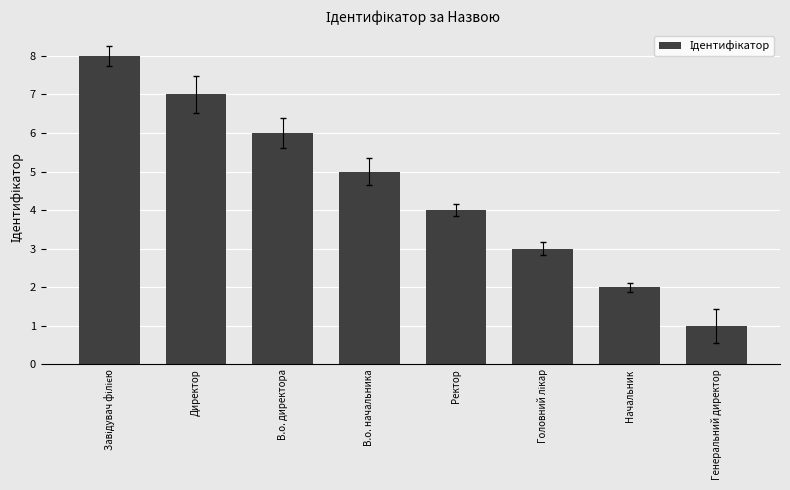

Which label corresponds to the smallest value in the chart?

Генеральний директор